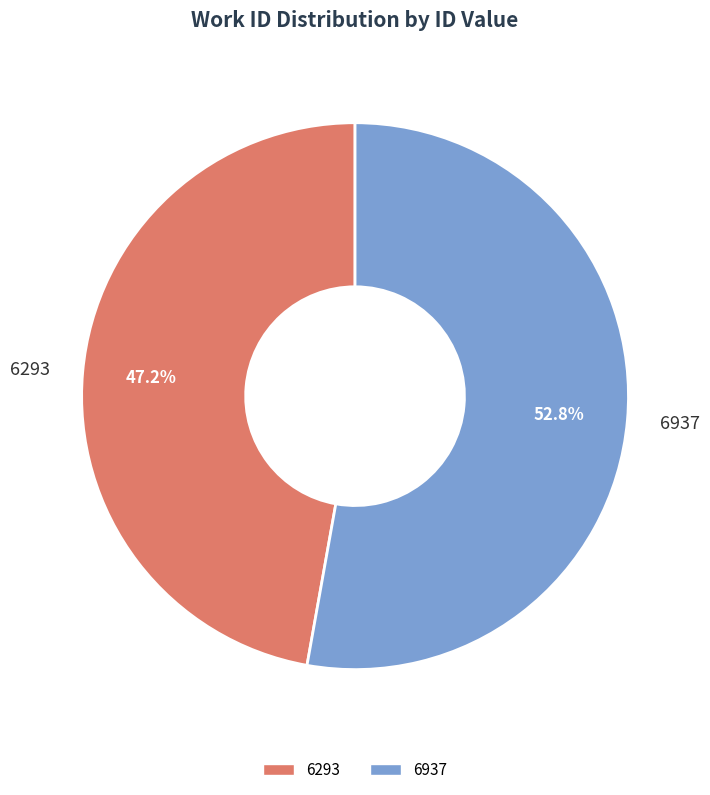

How many segments does this pie chart have?

2